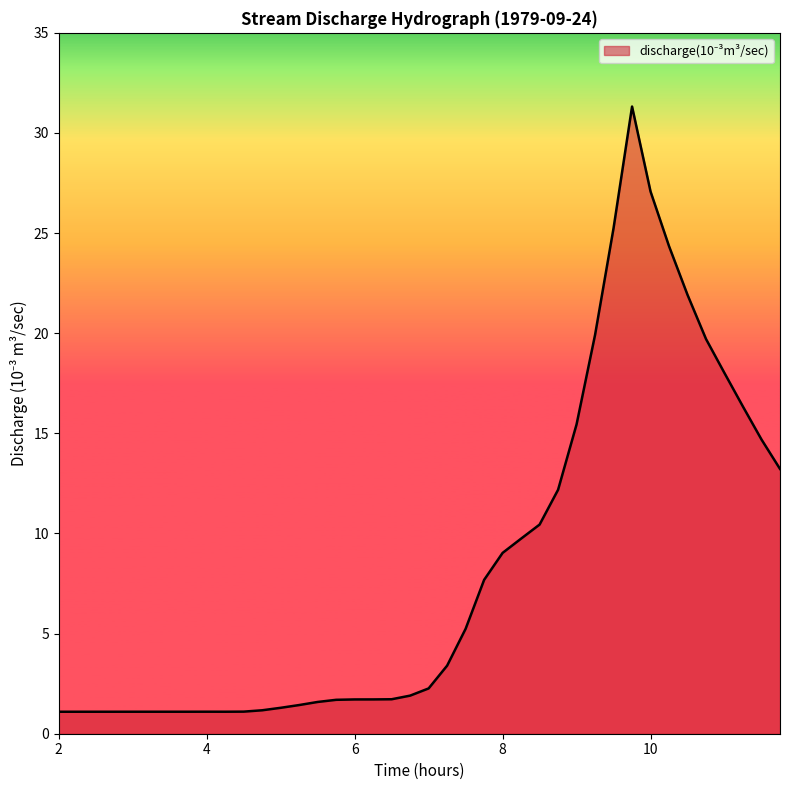

What is the minimum value shown in the chart?

1.1